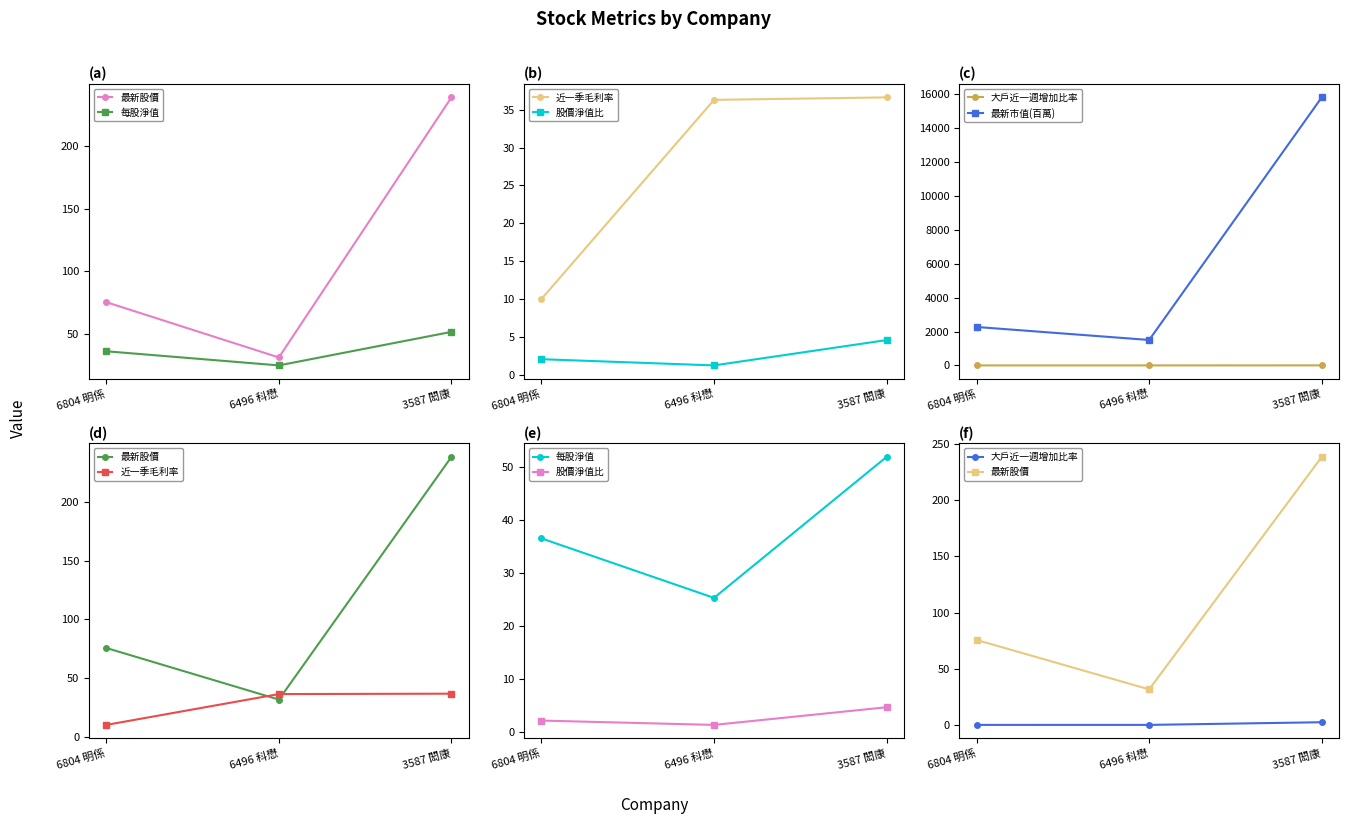

How many data points in 最新股價 are less than 75?

1